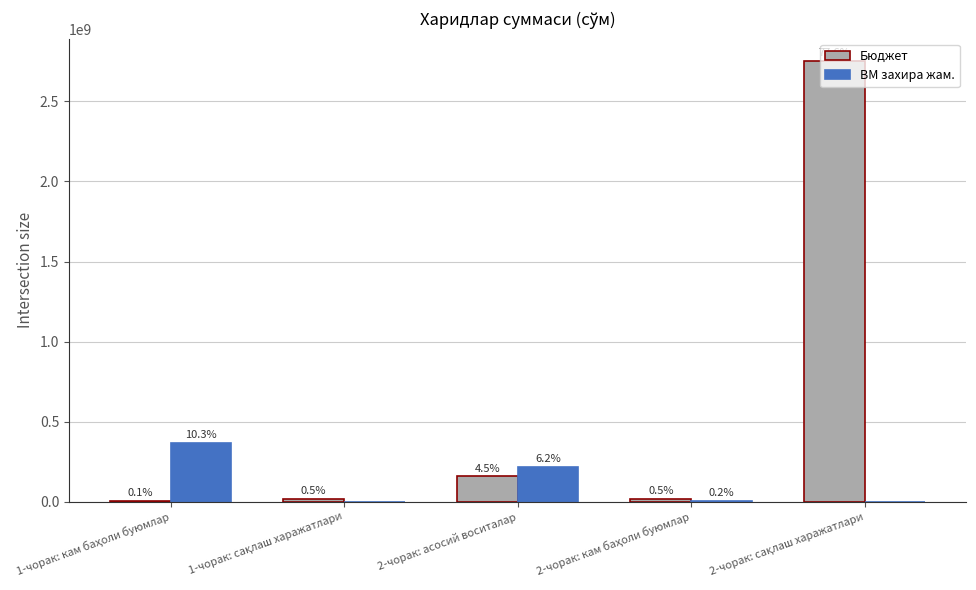

List the labels in order of Бюджет value, smallest first.

1-чорак: кам баҳоли буюмлар, 1-чорак: сақлаш харажатлари, 2-чорак: кам баҳоли буюмлар, 2-чорак: асосий воситалар, 2-чорак: сақлаш харажатлари